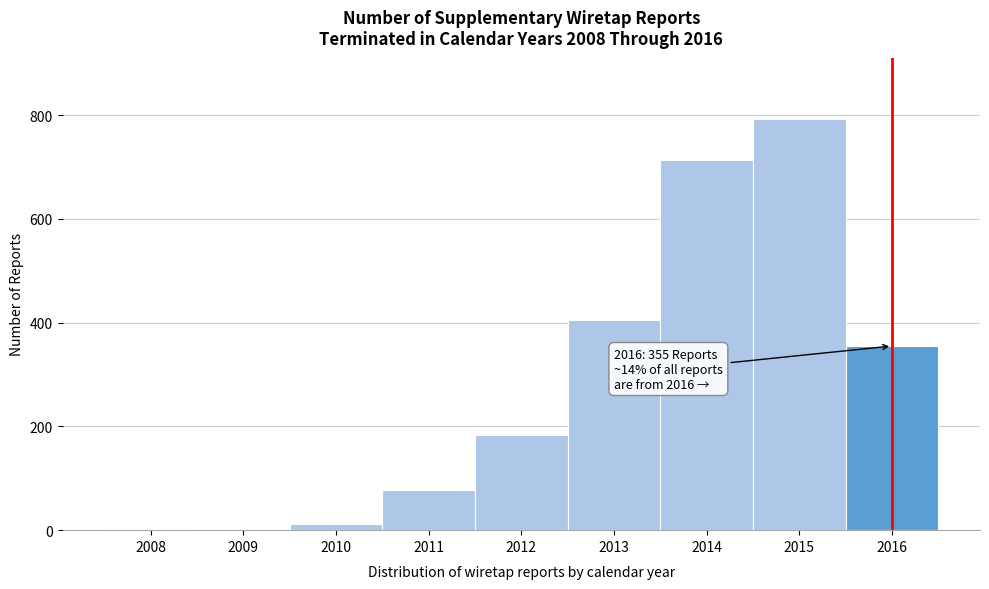

What is the sum of all values?

2542